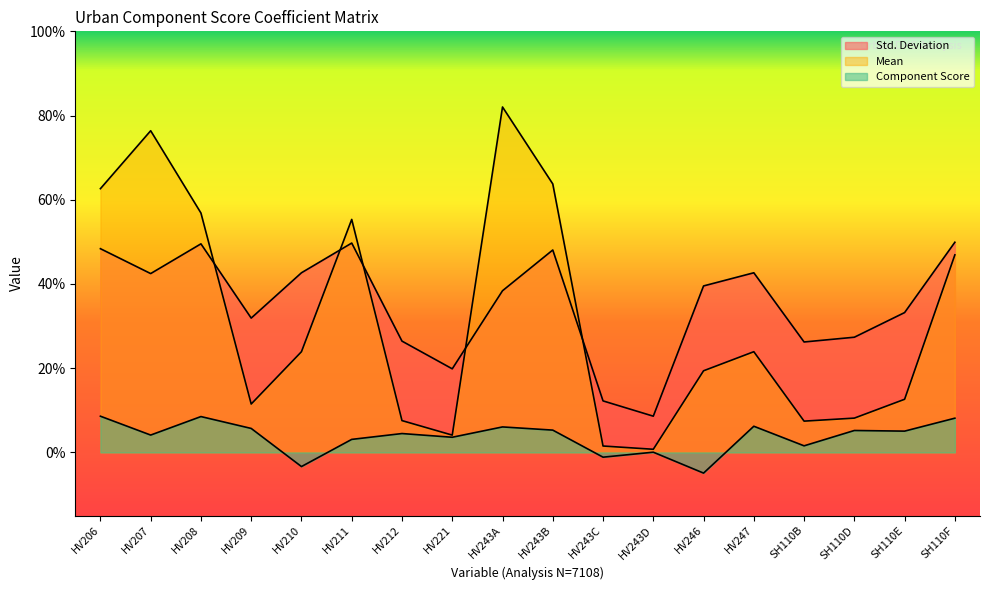

What is the difference between the Std. Deviation values at HV209 and HV243D?

0.2